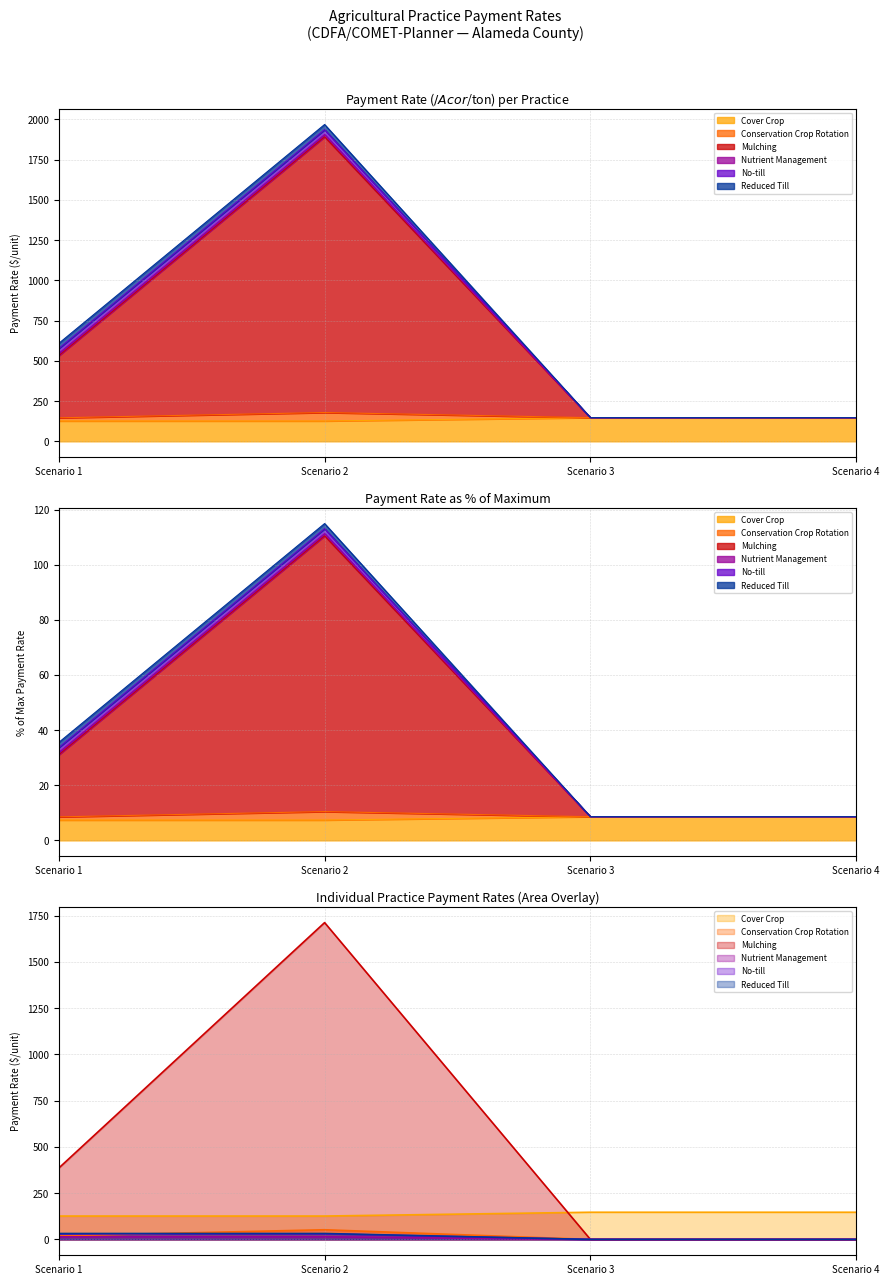

Which series changed the most between Scenario 3 and Scenario 4?

Cover Crop